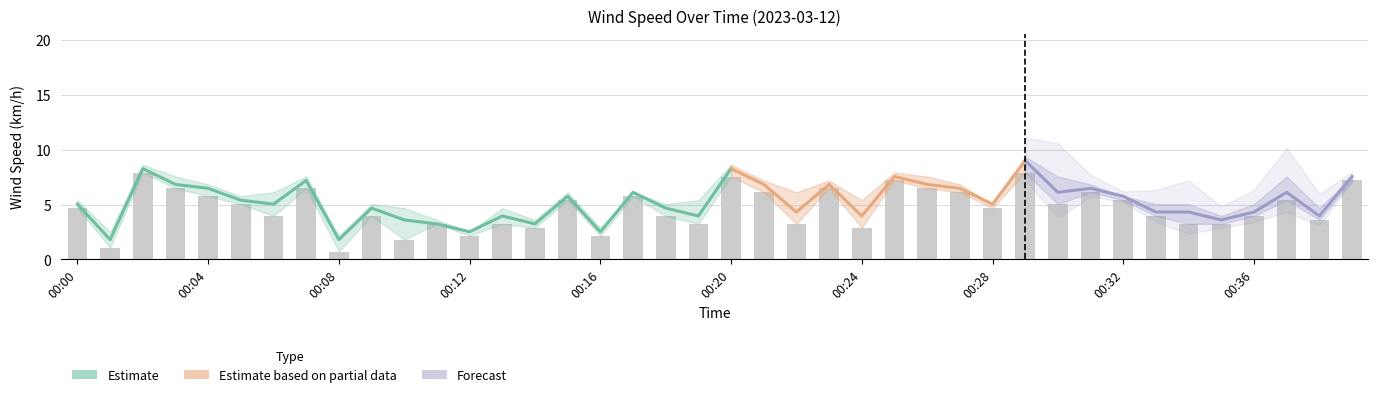

Is it true that WindSpd_Min (km/h) equals 5.3 at 00:18?

False